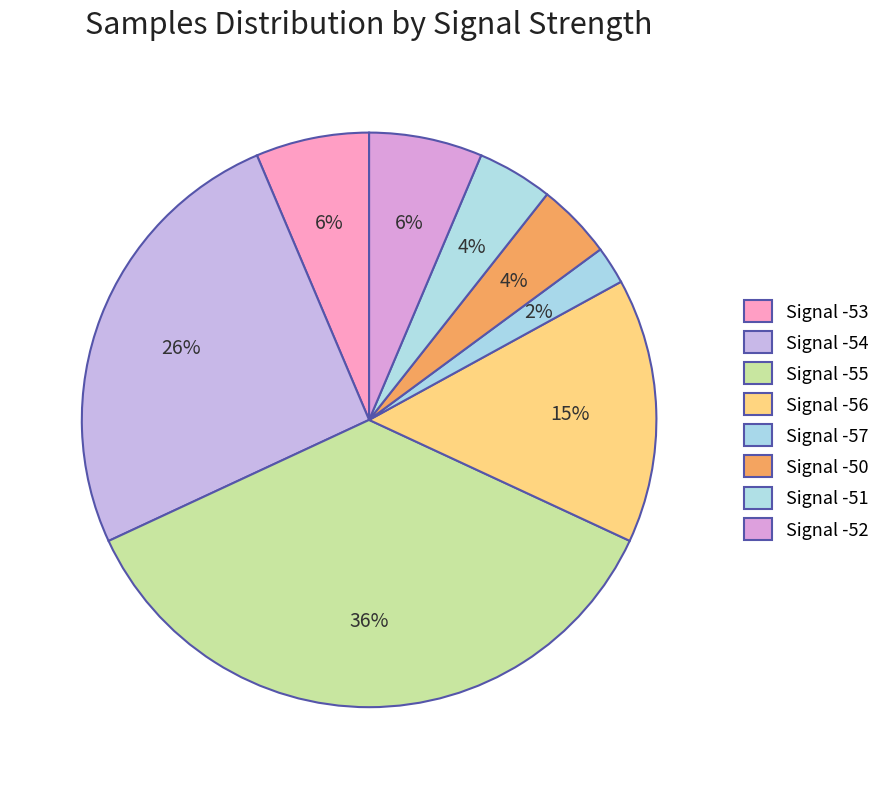

Count the number of slices in the pie.

8